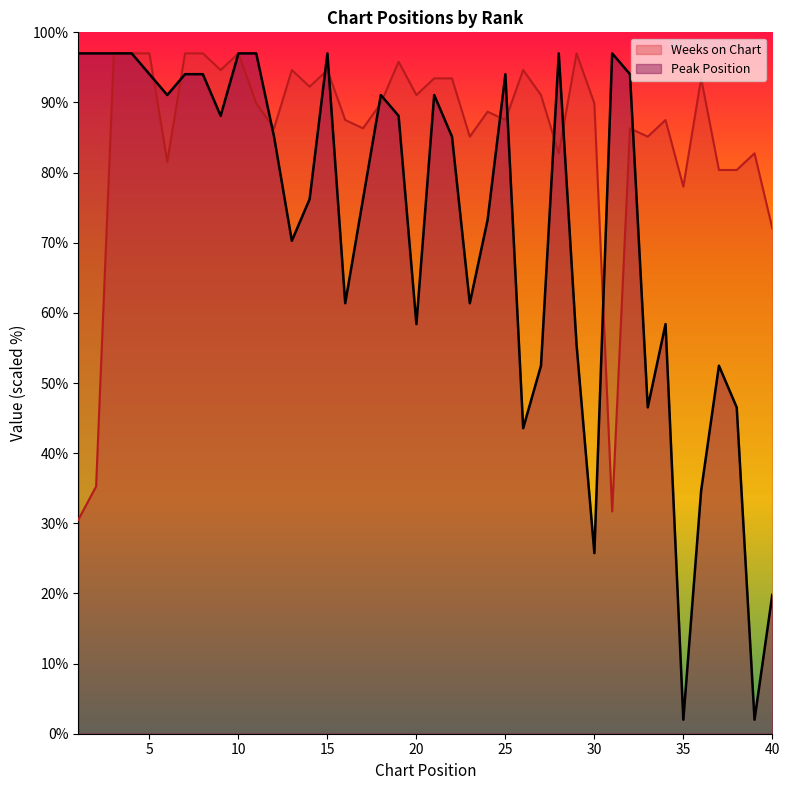

At which category does the chart reach its peak across all series?

1